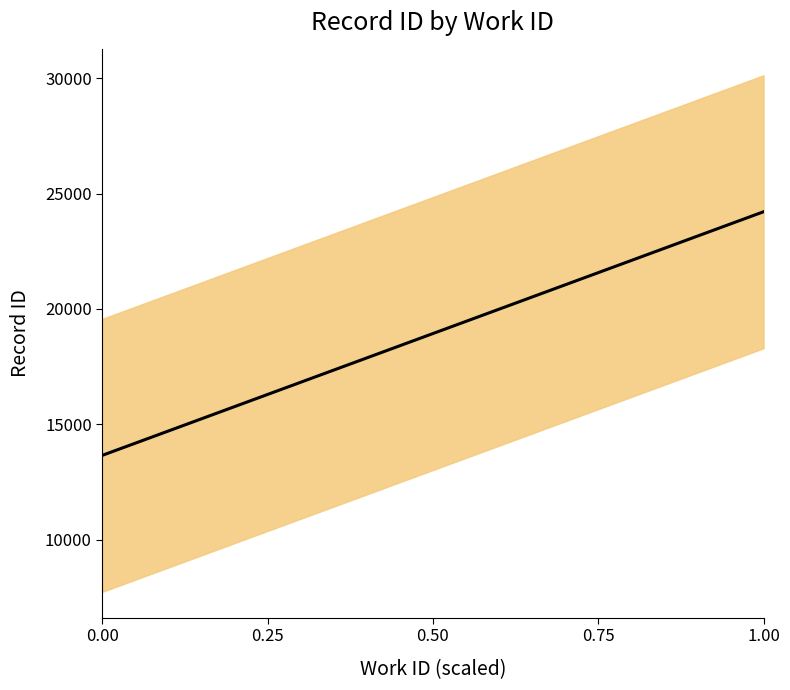

Which has a higher value, 0.00 or 1.00?

1.00